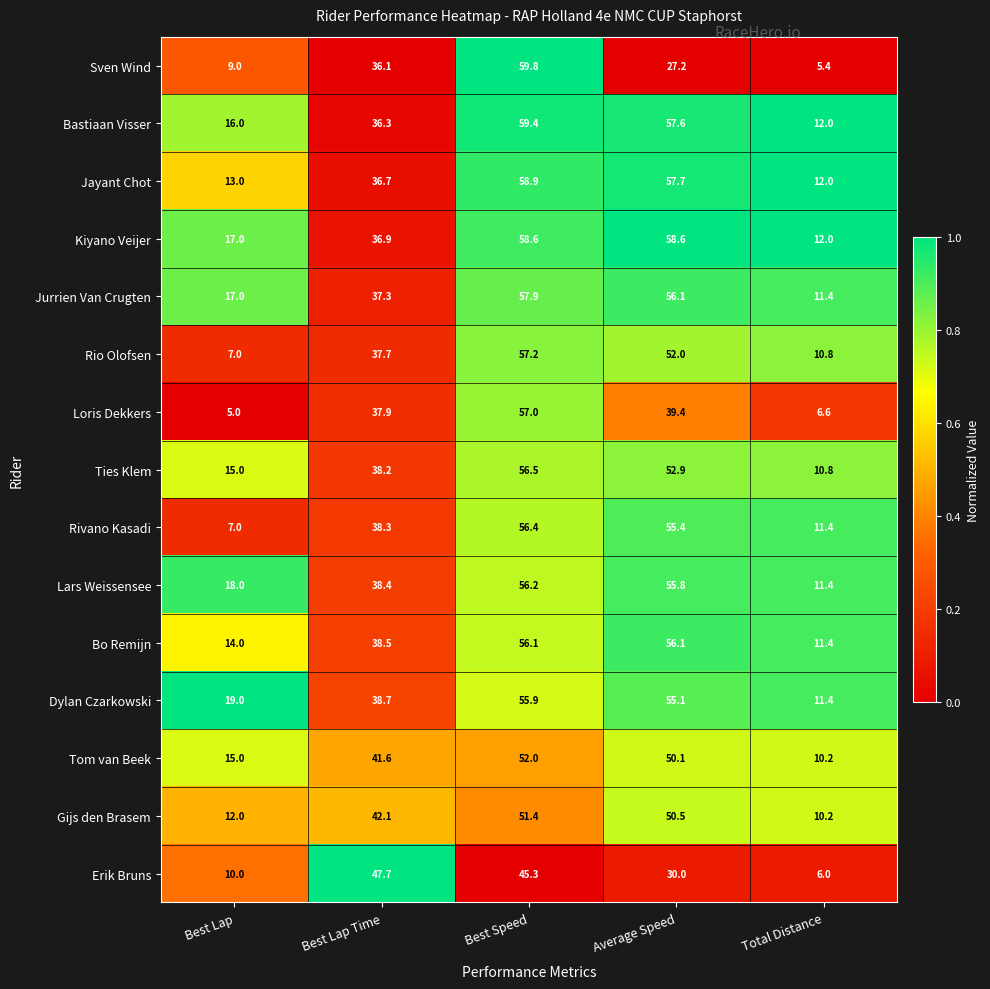

Count the number of data series in this chart.

15